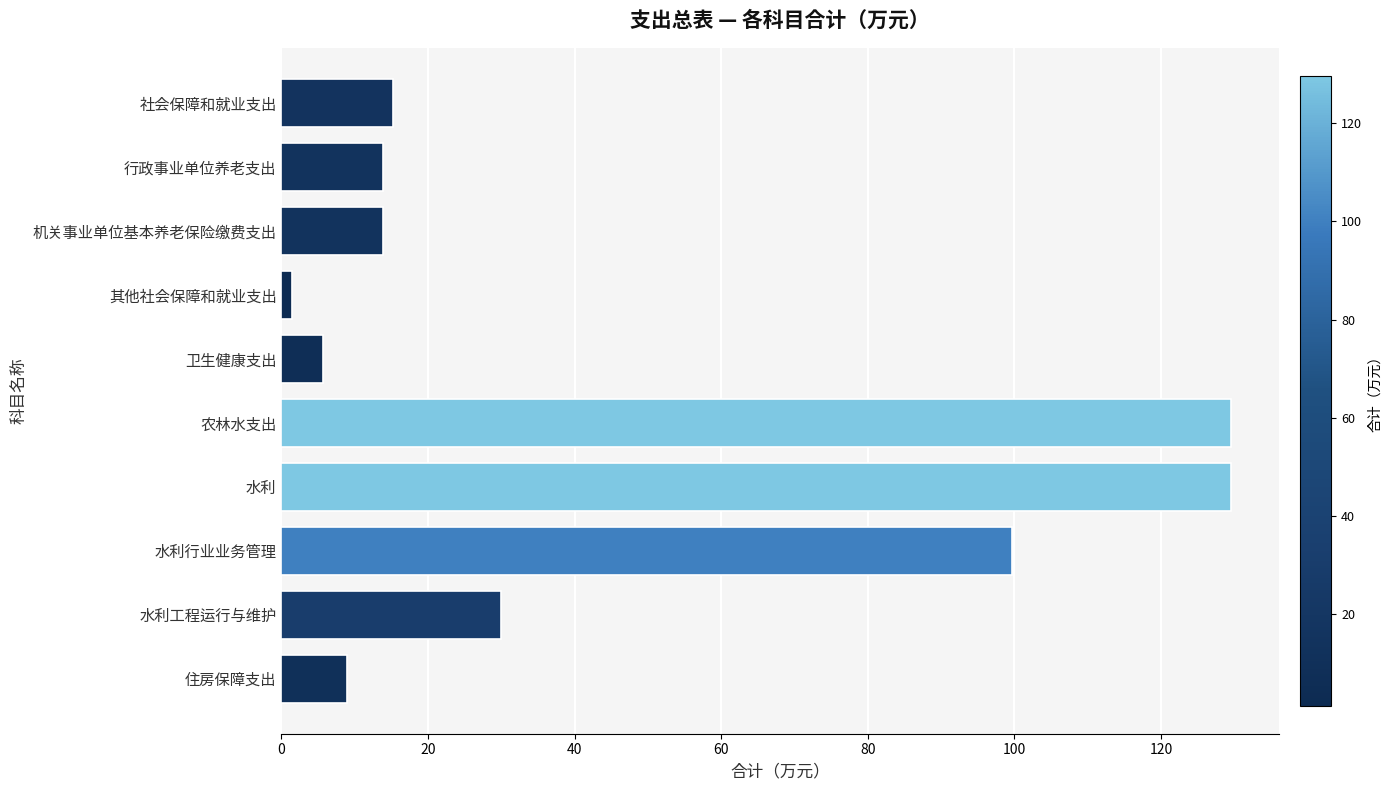

What is the difference between the second highest and second lowest values?

123.9